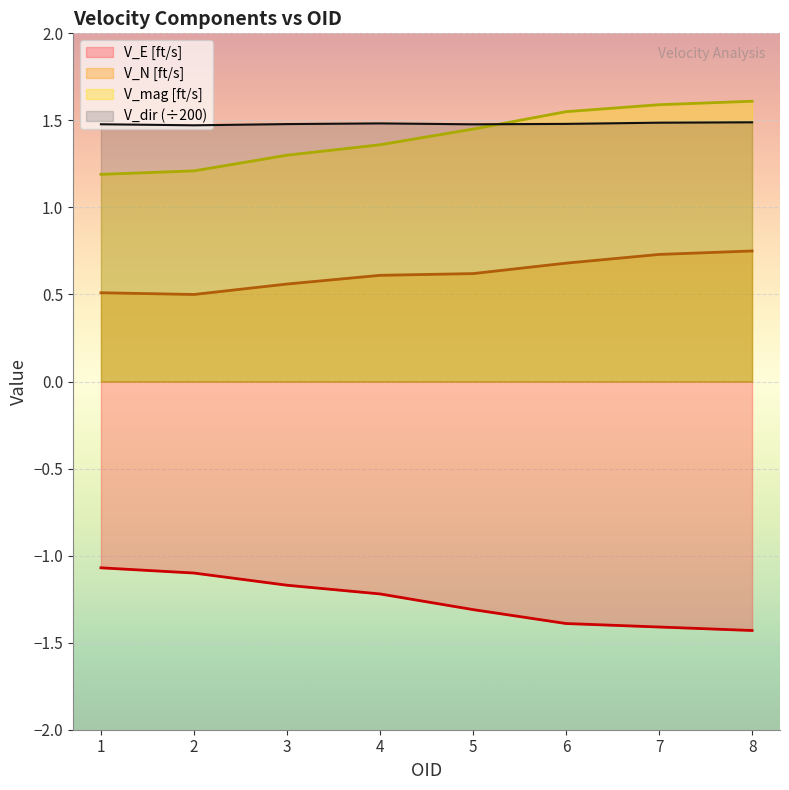

Reading left to right, transcribe all the data shown in this chart.

V_E [ft/s]: -1.1	-1.1	-1.2	-1.2	-1.3	-1.4	-1.4	-1.4
V_N [ft/s]: 0.5	0.5	0.6	0.6	0.6	0.7	0.7	0.8
V_mag [ft/s]: 1.2	1.2	1.3	1.4	1.4	1.6	1.6	1.6
V_dir: 1.5	1.5	1.5	1.5	1.5	1.5	1.5	1.5